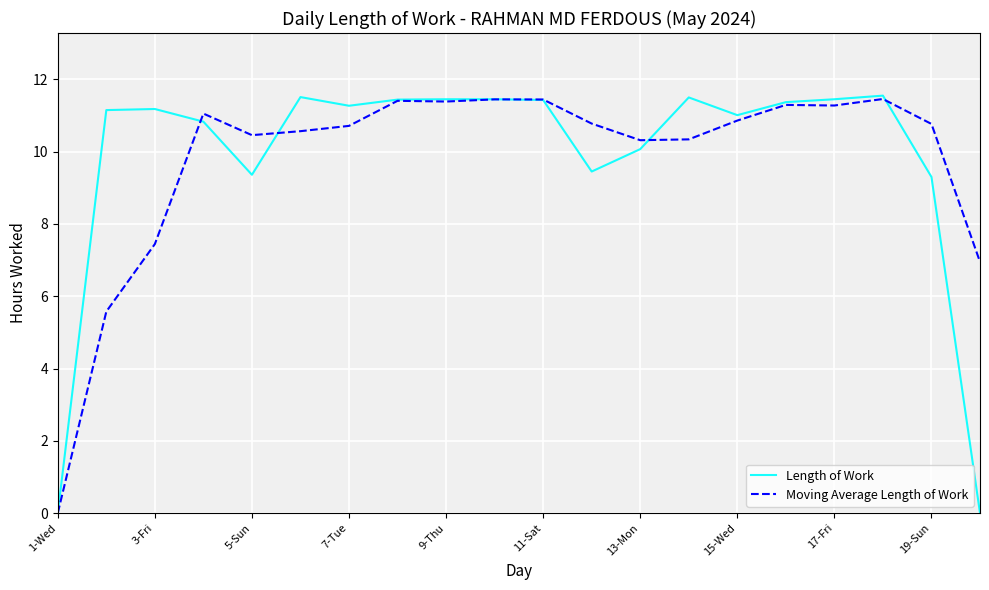

What is the greatest value displayed?

11.6